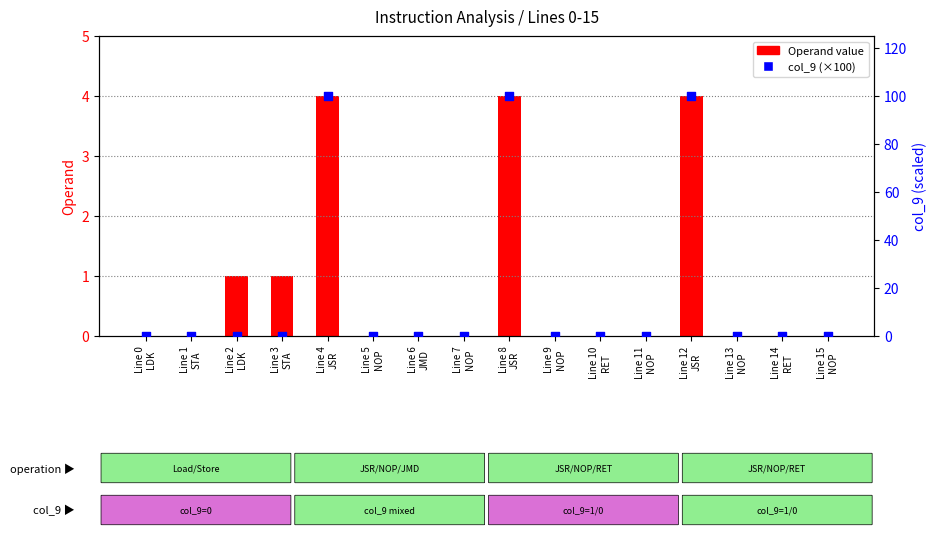

Which series has the largest Y range (max minus min)?

col_9 (×100)